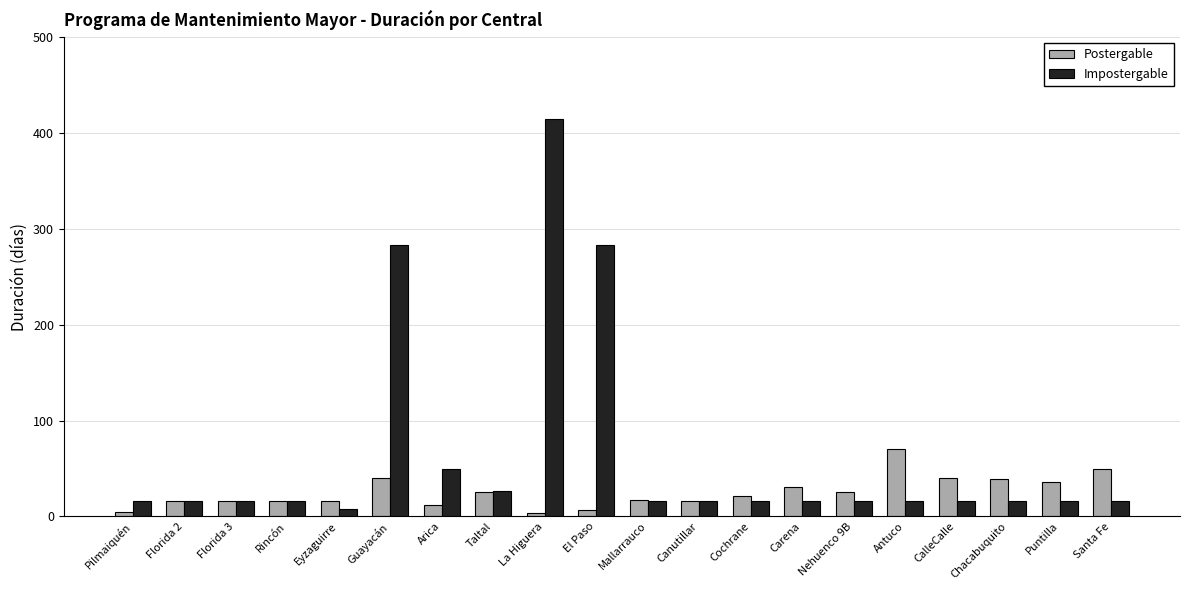

List the series in order of their overall mean, lowest first.

Postergable, Impostergable